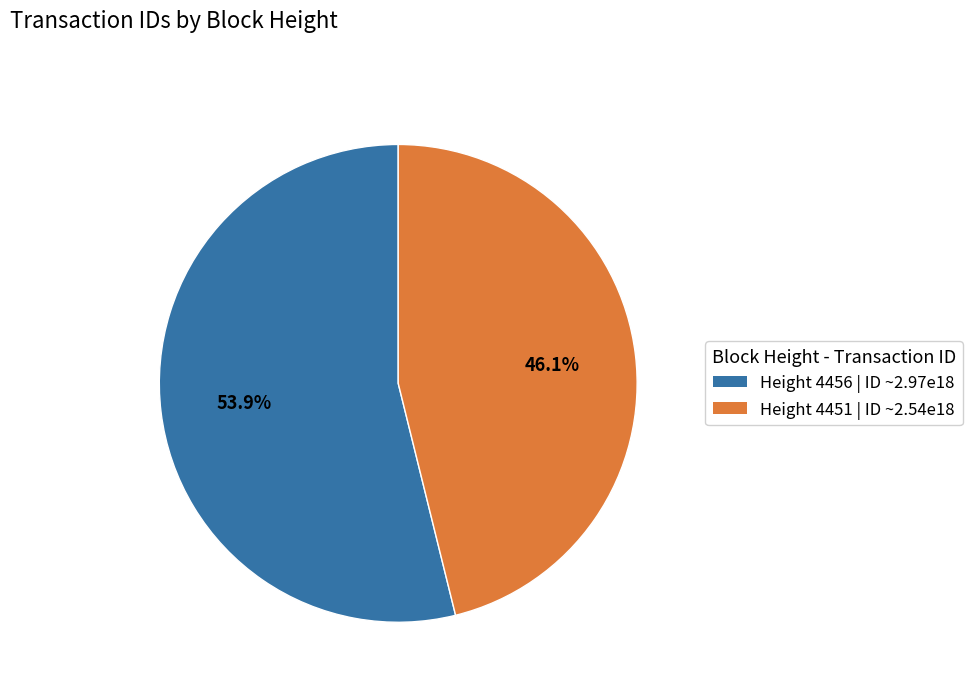

What is the ratio of the value at Height 4456 to the value at Height 4451?

1.2